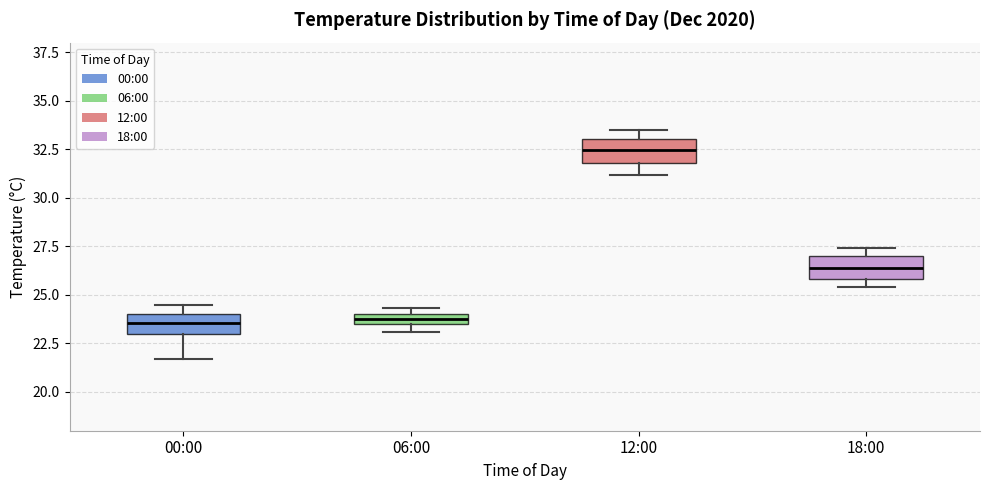

Where is the upper edge of the box for 00:00 on the y-axis? The values are not printed on the chart, so give them approximately, as read against the axis.

24.0